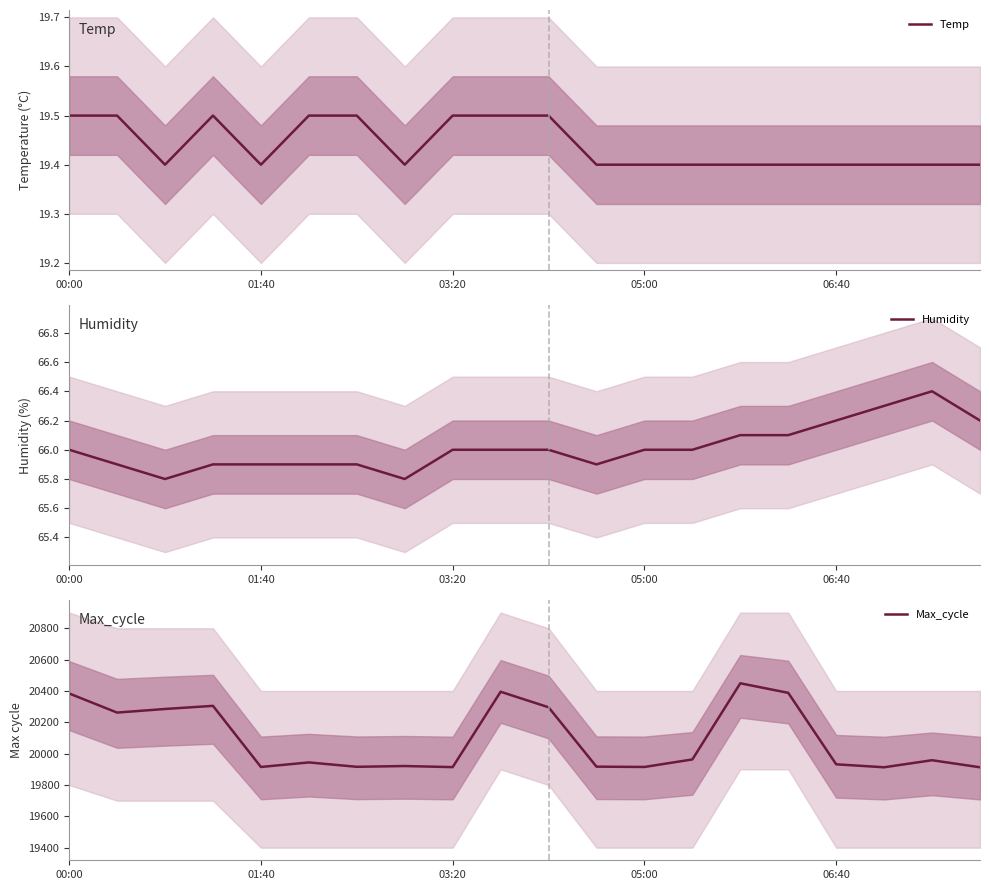

What position from the right is 11?

9